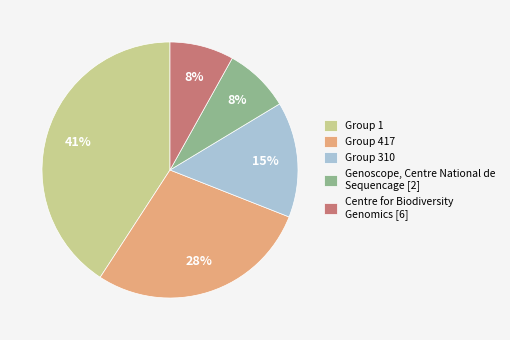

What percentage is the Group 1 slice, to the nearest percent?

41%